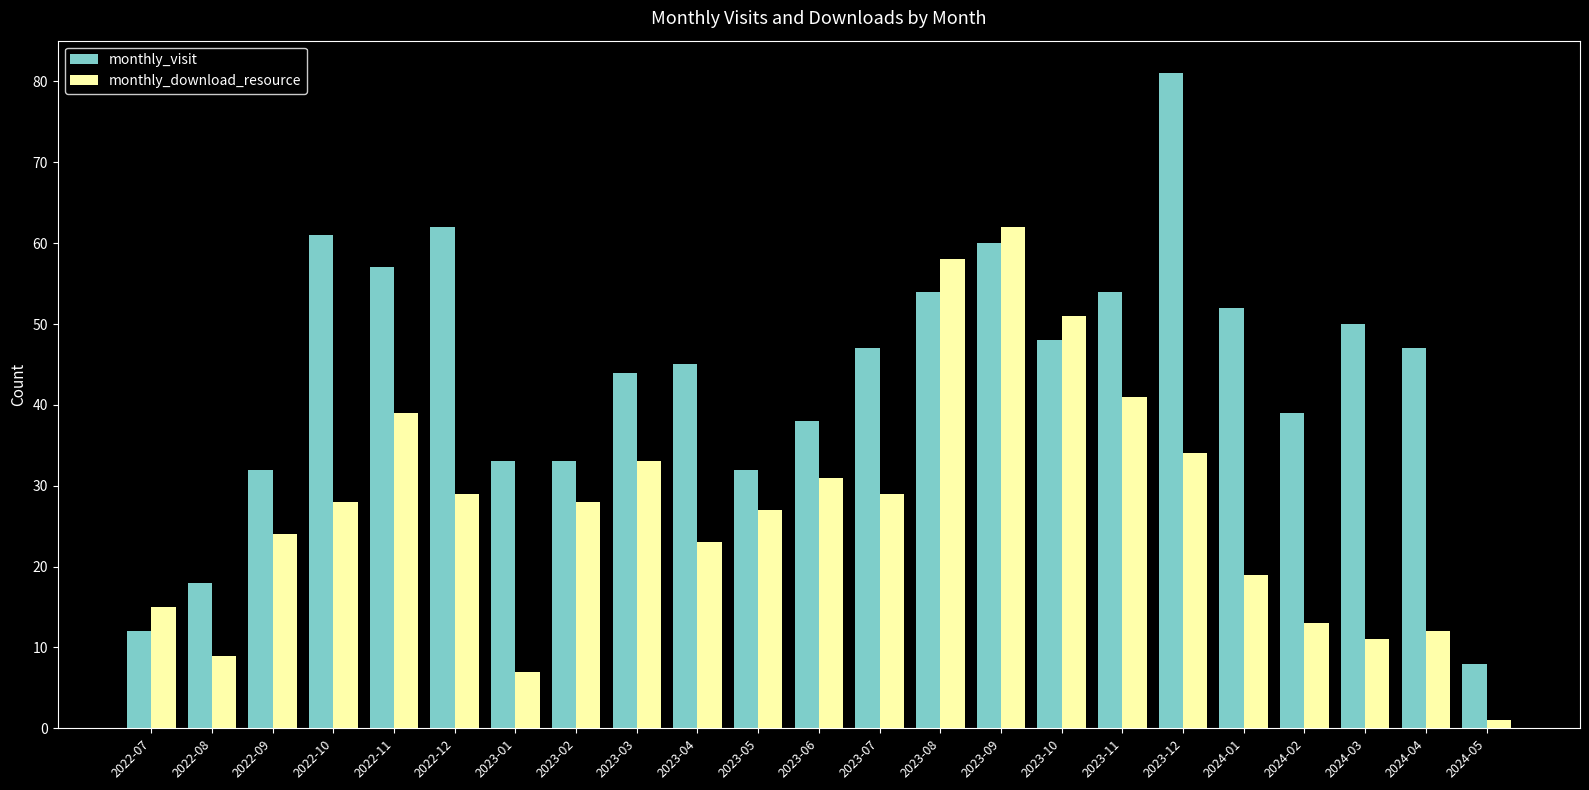

Which series has the largest total across all categories?

monthly_visit